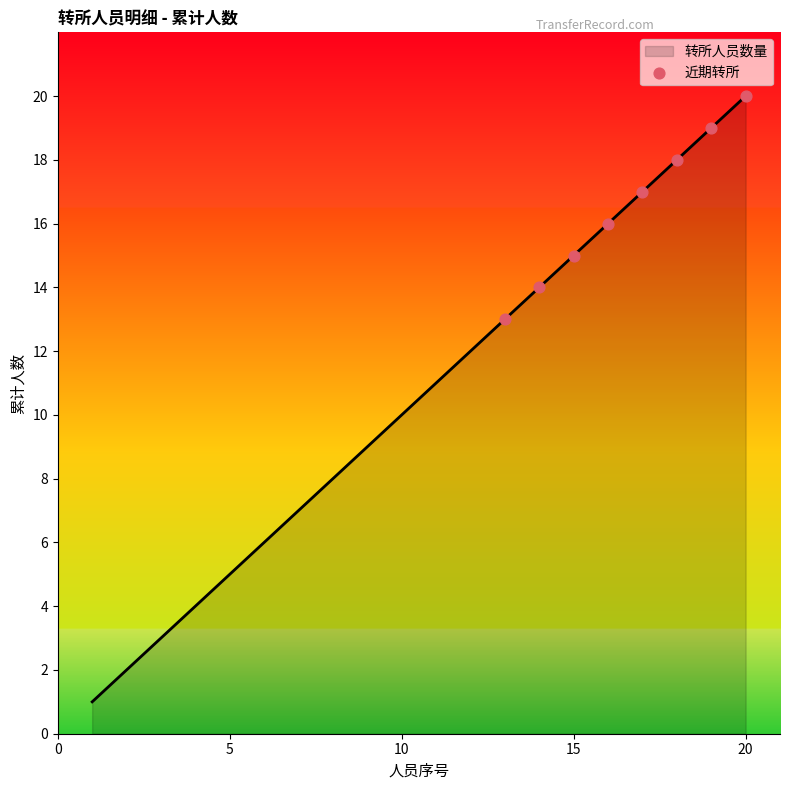

What is the maximum value shown in the chart?

20